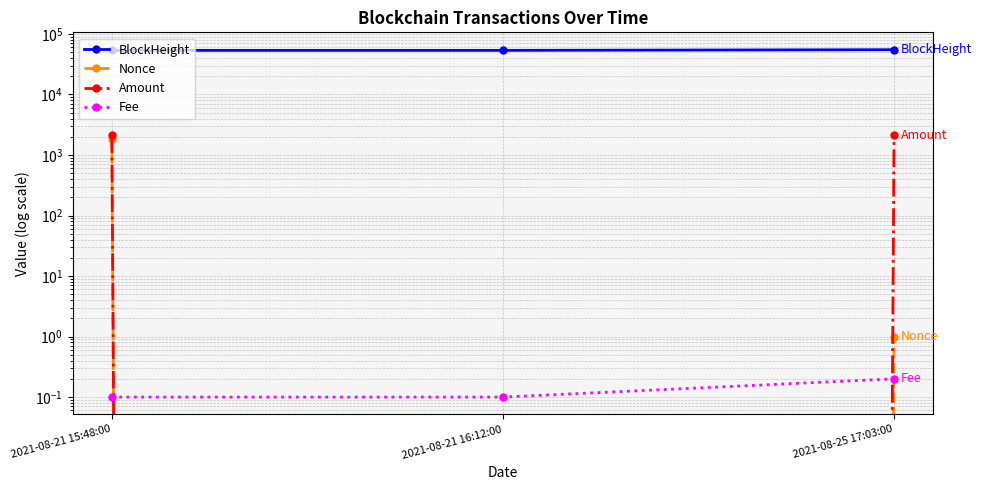

How many values in the Amount series exceed 2108?

2